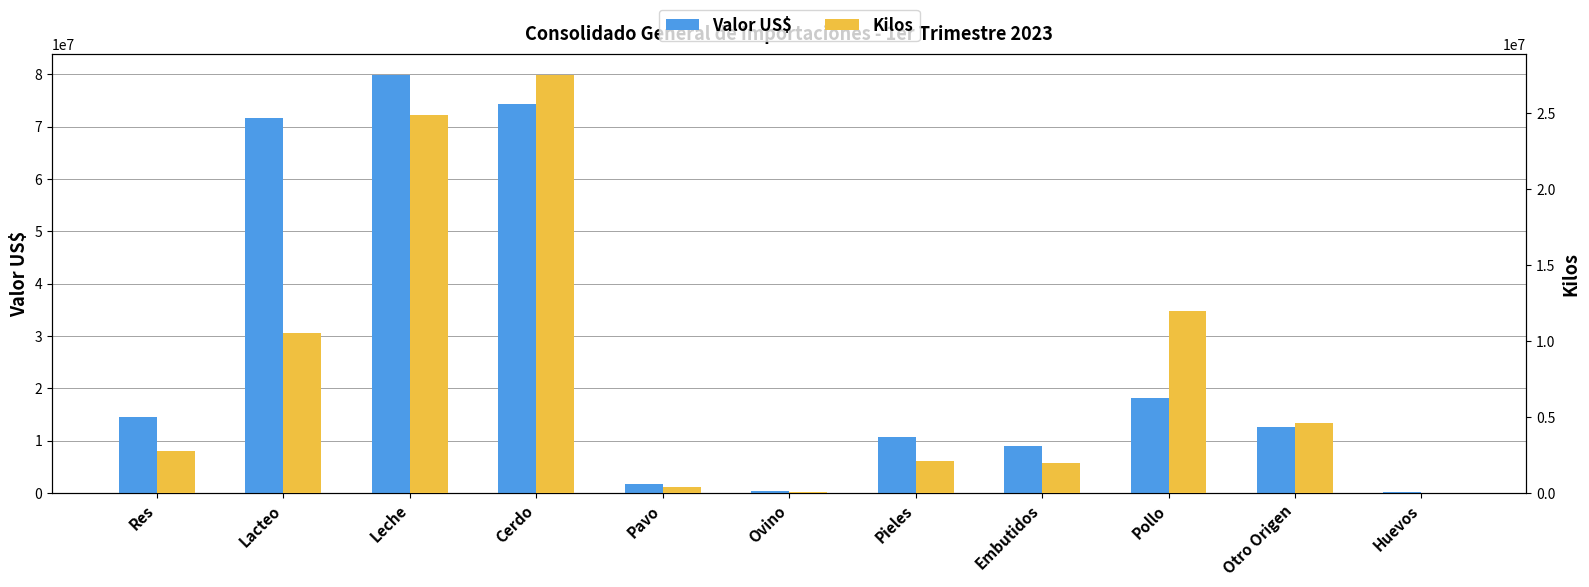

At which category is the sum across all series the highest?

Leche